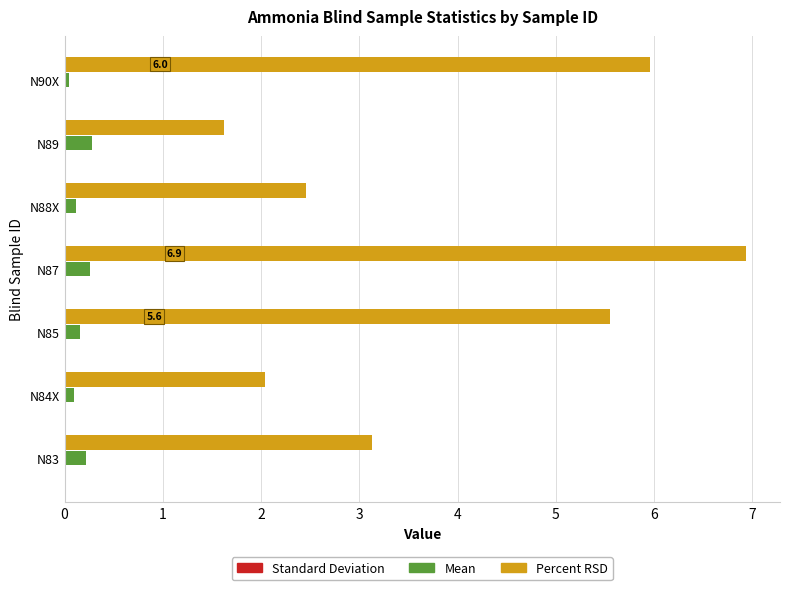

Which series has the largest total across all categories?

Percent RSD